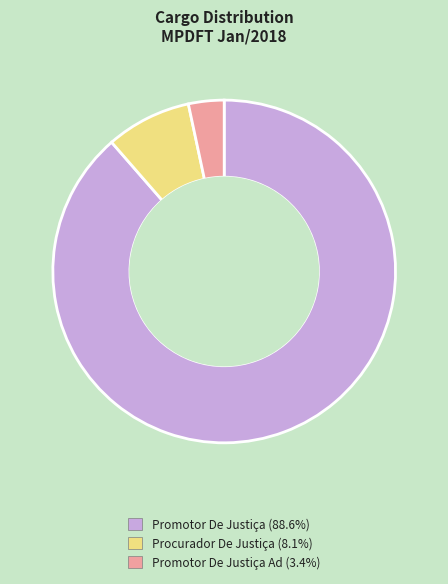

Is there a majority slice in this chart?

Yes